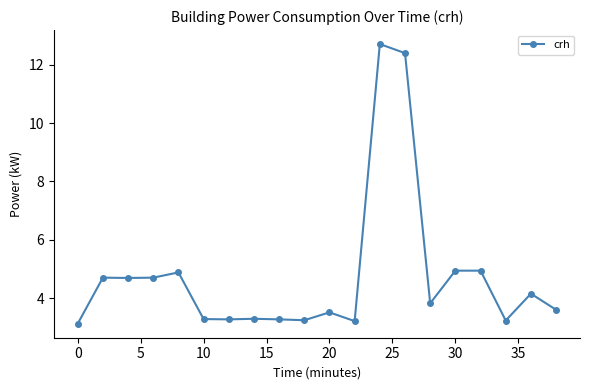

What is the value of the 16th point from the left?

4.9